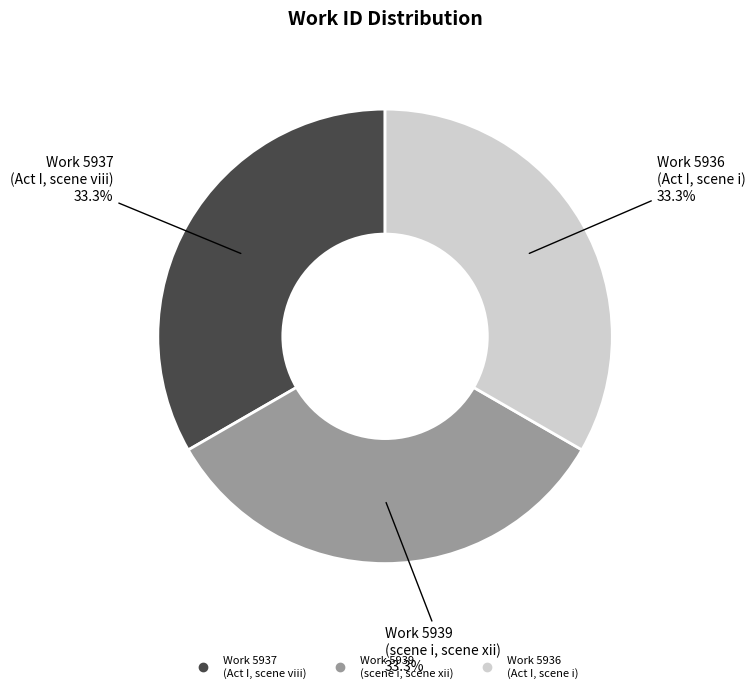

Count the number of slices in the pie.

3